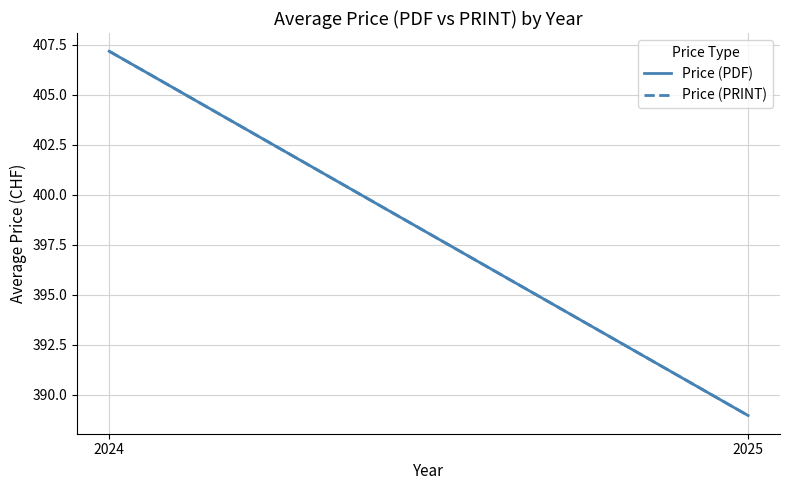

At which category is the sum across all series the highest?

2024